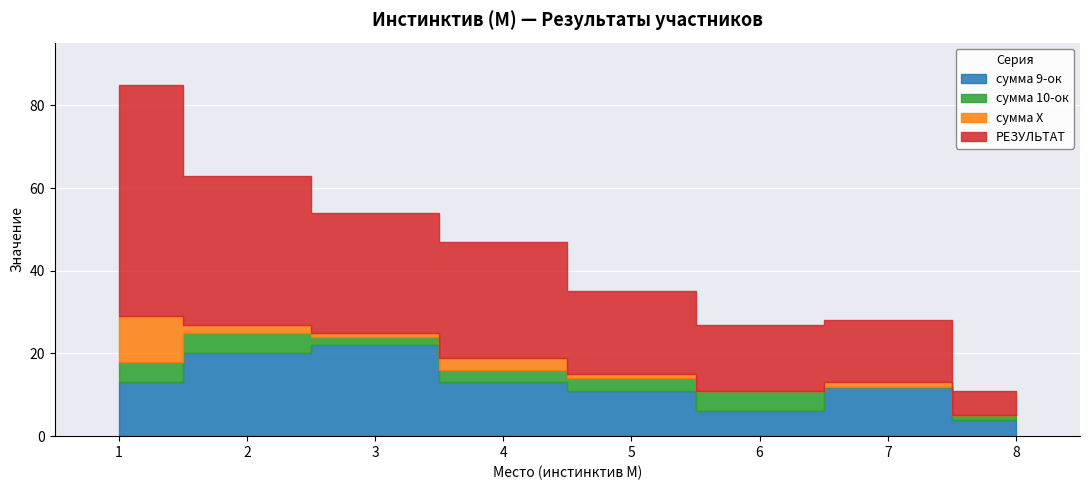

What is the minimum value for РЕЗУЛЬТАТ?

6